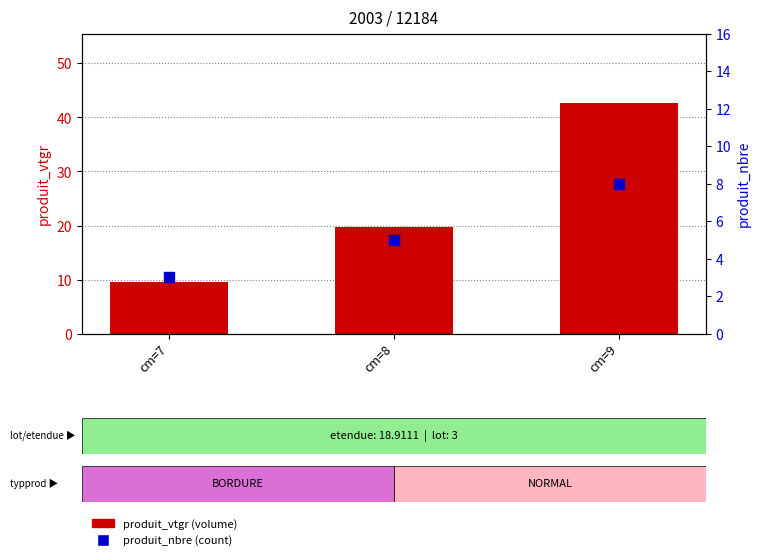

Which series has the largest Y range (max minus min)?

produit_vtgr (volume)